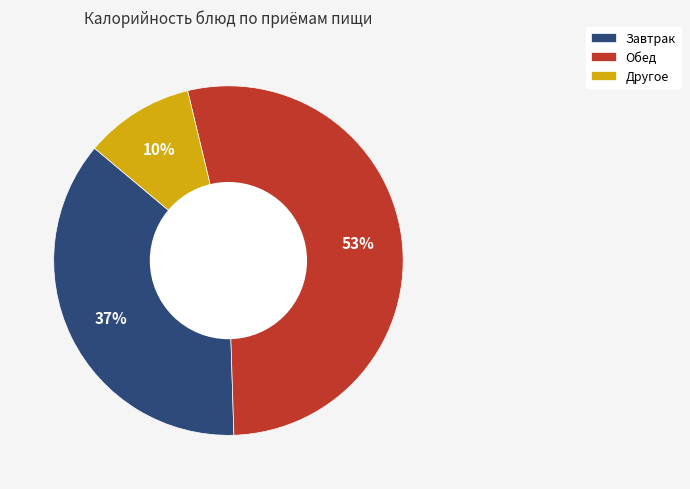

Which has a higher value, Обед or Другое?

Обед